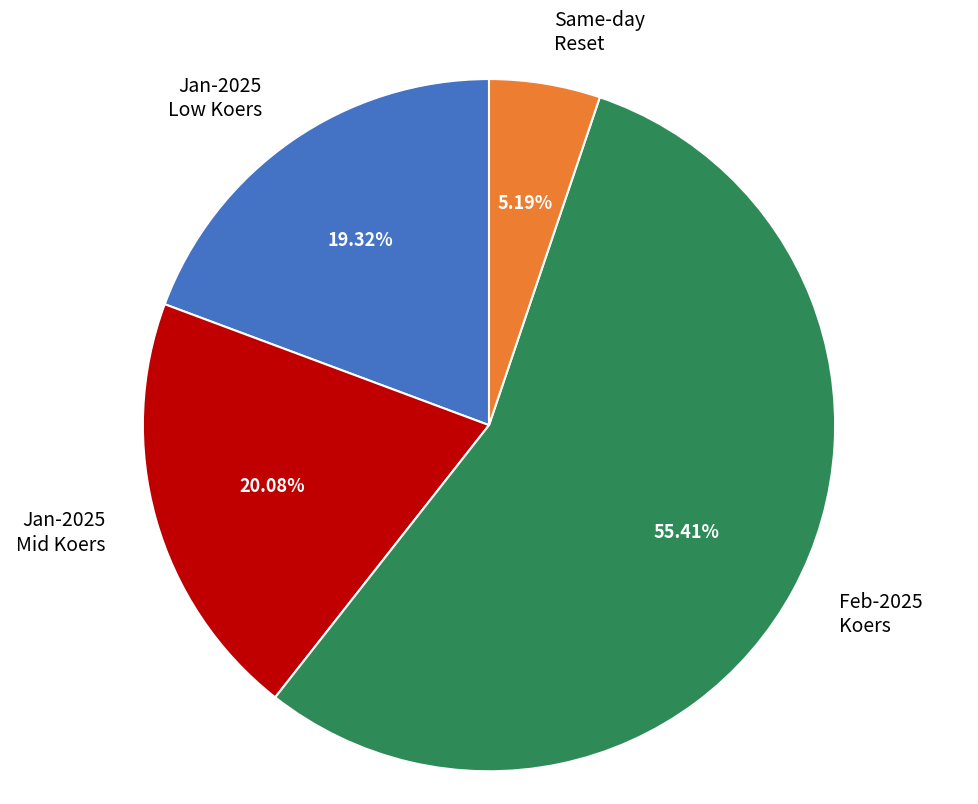

Rank the categories by value from highest to lowest.

Feb-2025 Koers, Jan-2025 Mid Koers, Jan-2025 Low Koers, Same-day Reset